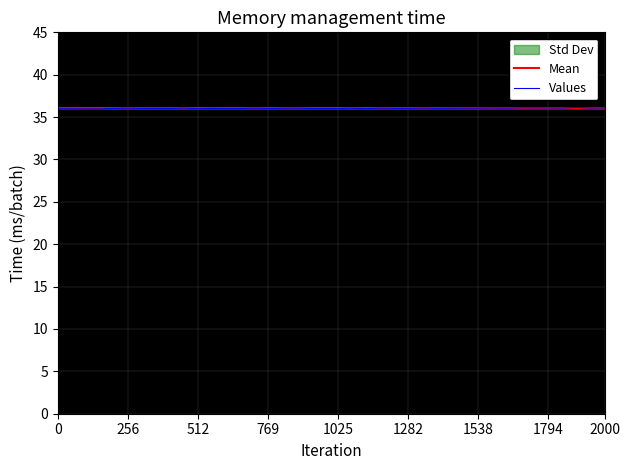

What is the sum of all Values values?

1441.4